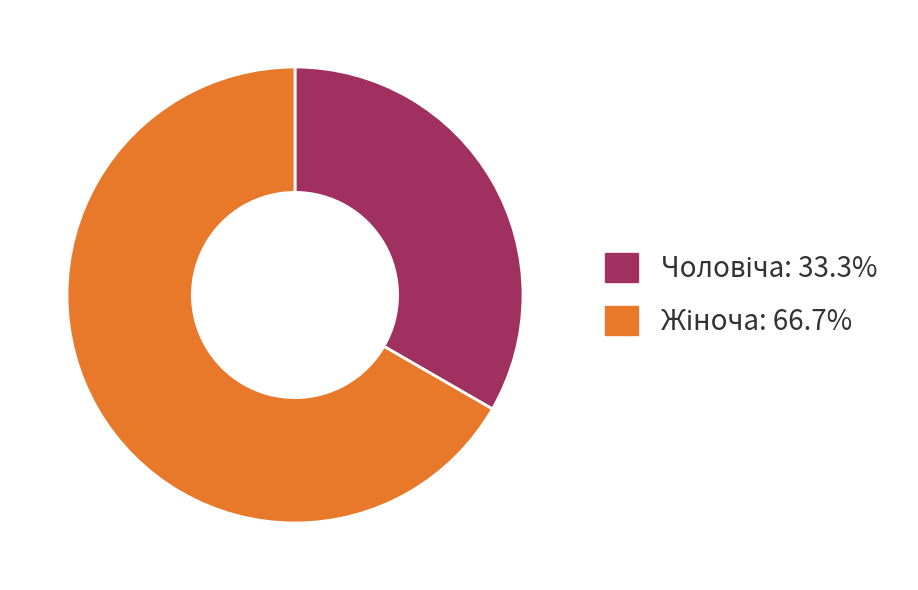

Does any single category account for the majority?

Yes